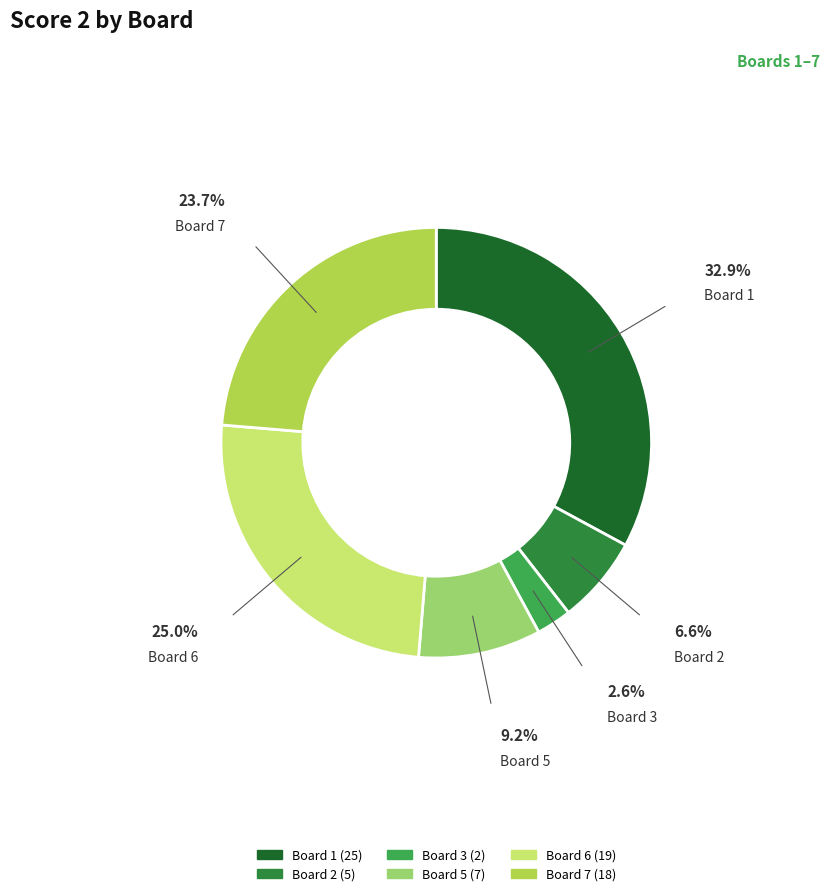

Which category has the biggest portion of the pie?

Board 1